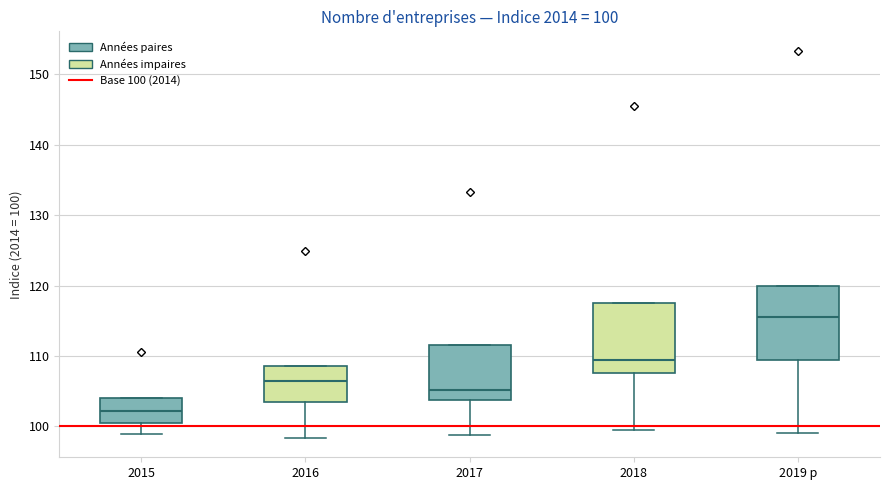

Which box has the highest median line?

2019 p